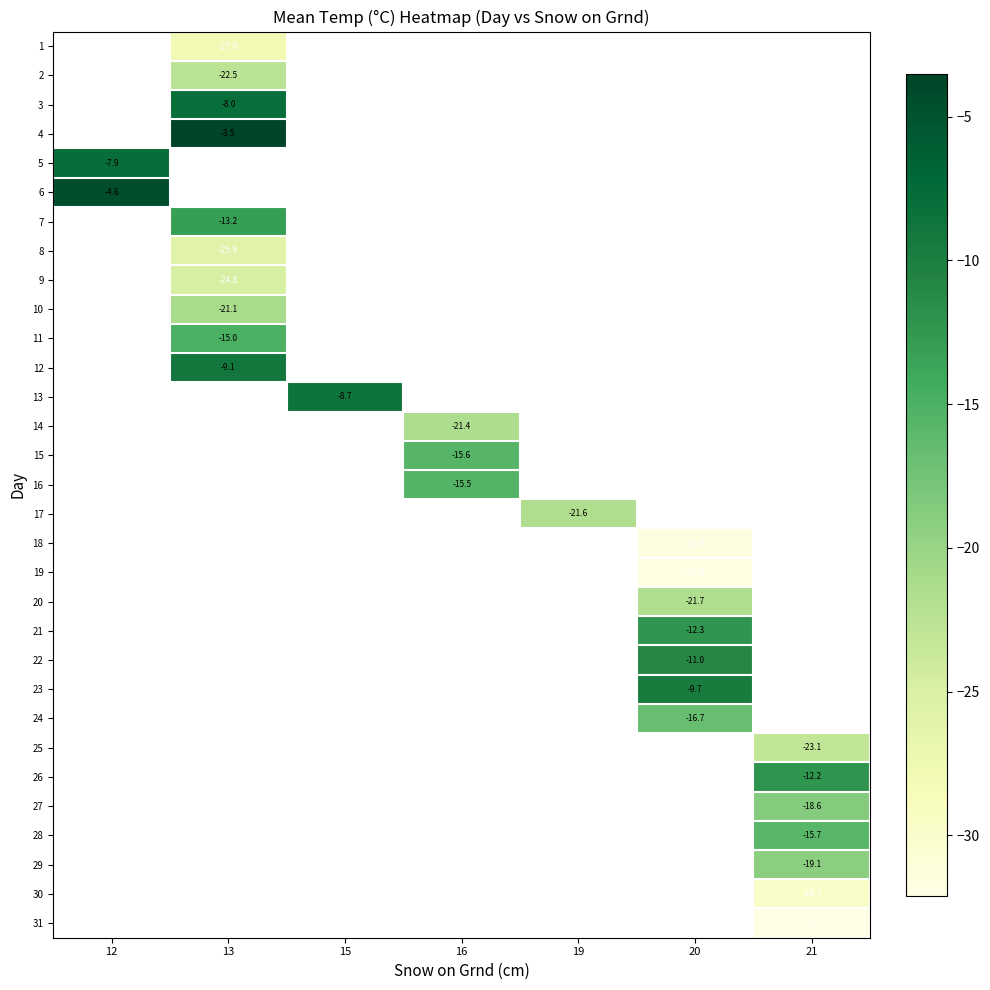

The row_11 series shows -12.5 at 13. True or false?

False